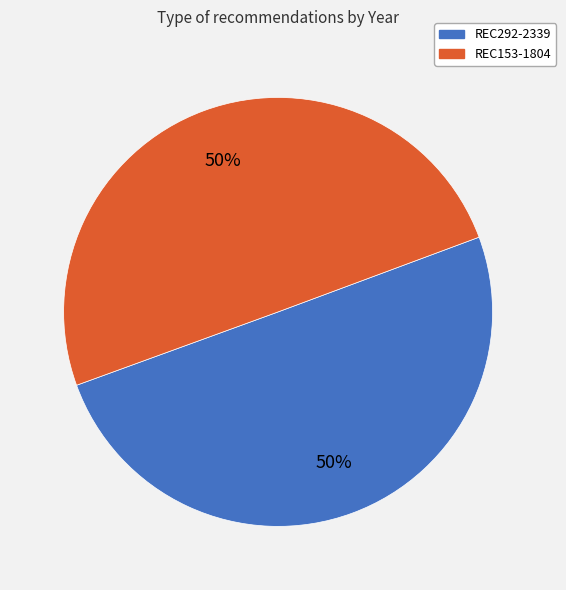

To the nearest percent, what portion does REC292-2339 represent?

50%